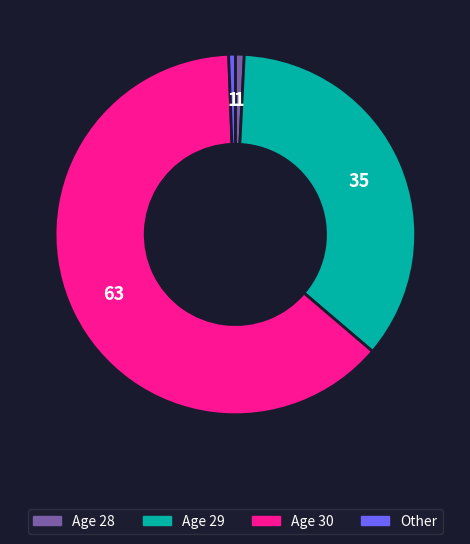

Is there a majority slice in this chart?

Yes